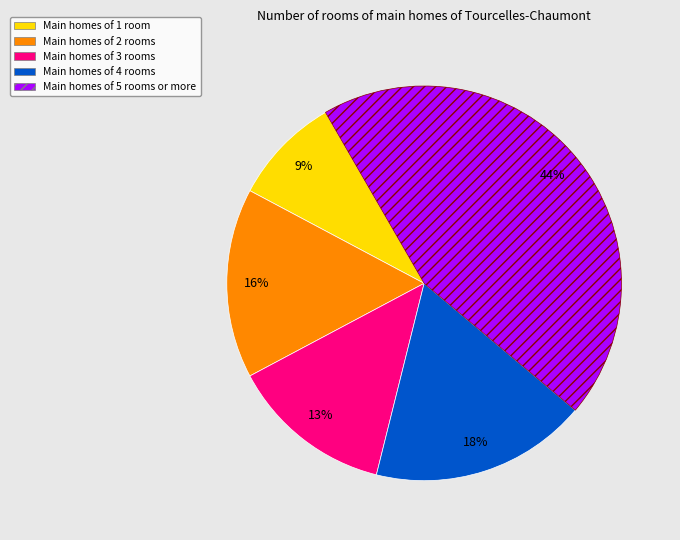

To the nearest percent, what is the average slice percentage?

20%